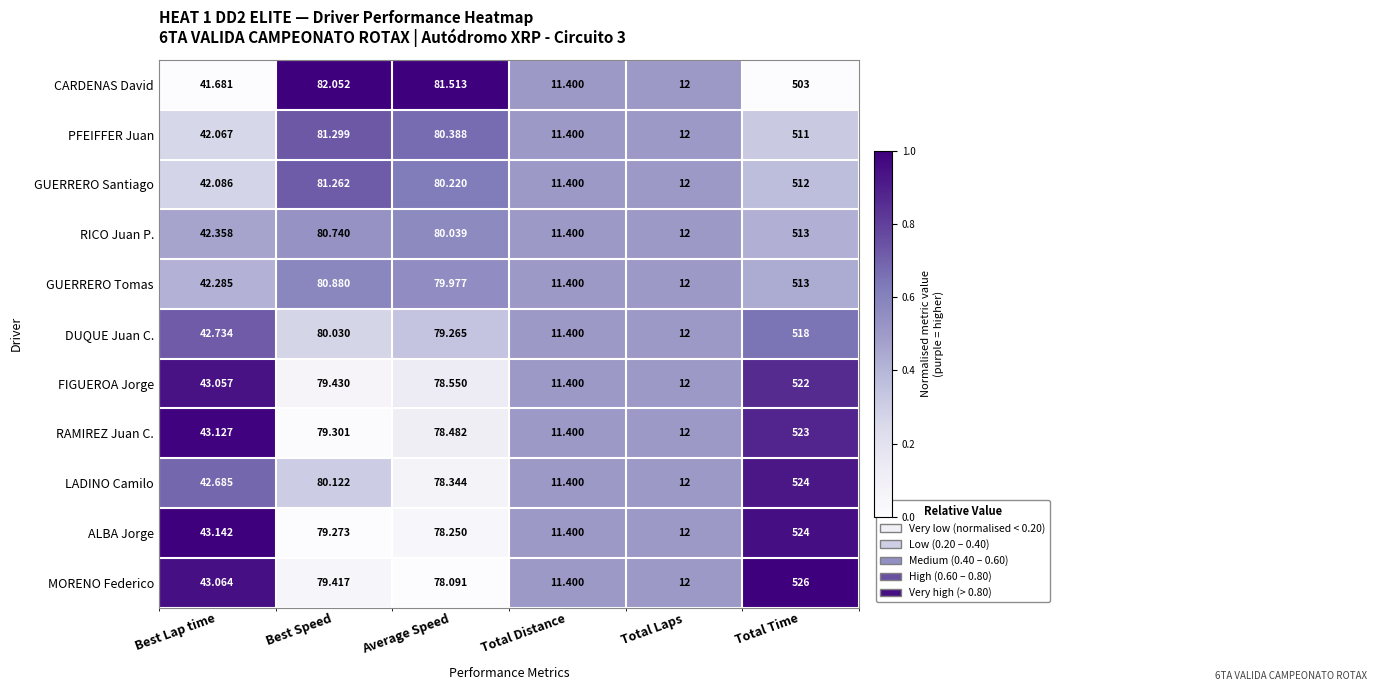

List the labels in order of LADINO Camilo value, largest first.

Total Time, Best Speed, Average Speed, Best Lap time, Total Laps, Total Distance